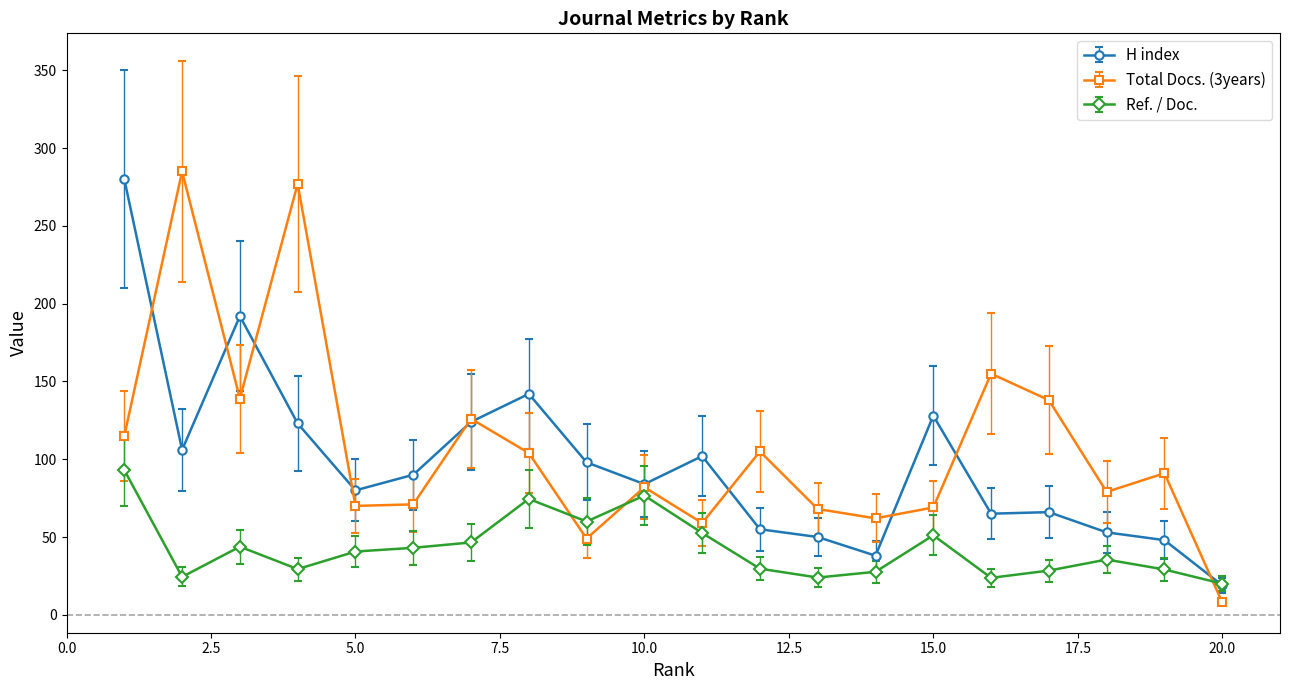

How many intersections are there between Ref. / Doc. and Total Docs. (3years)?

3